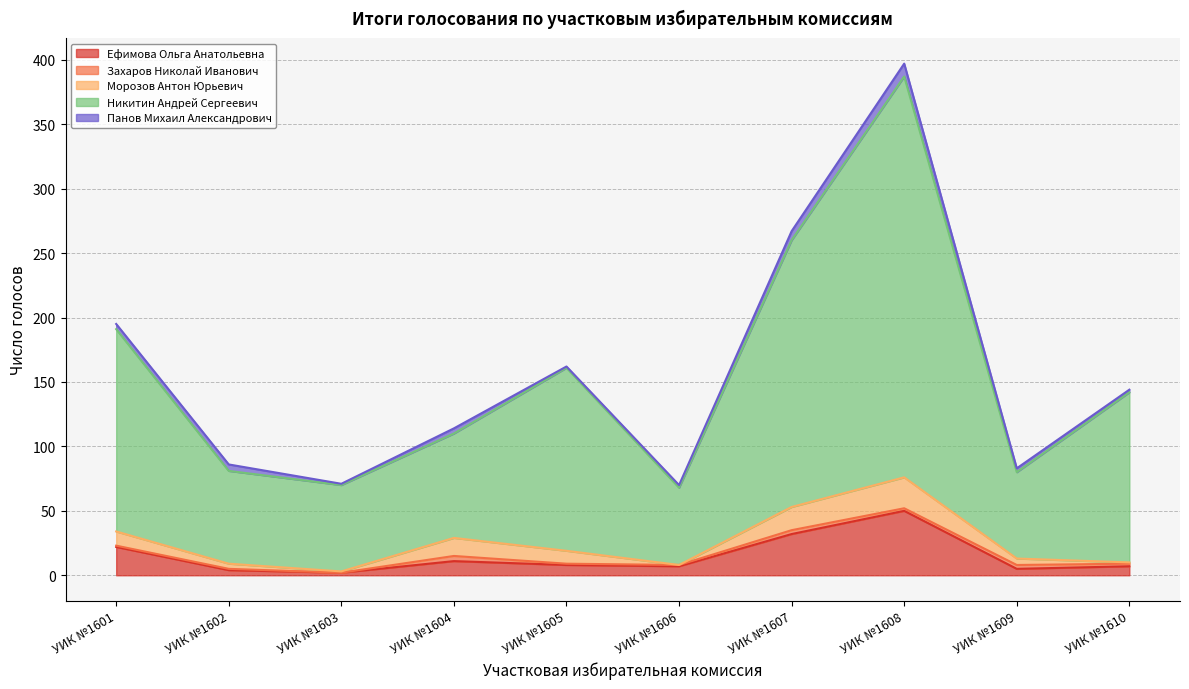

What is the sum of all Ефимова Ольга Анатольевна values?

148